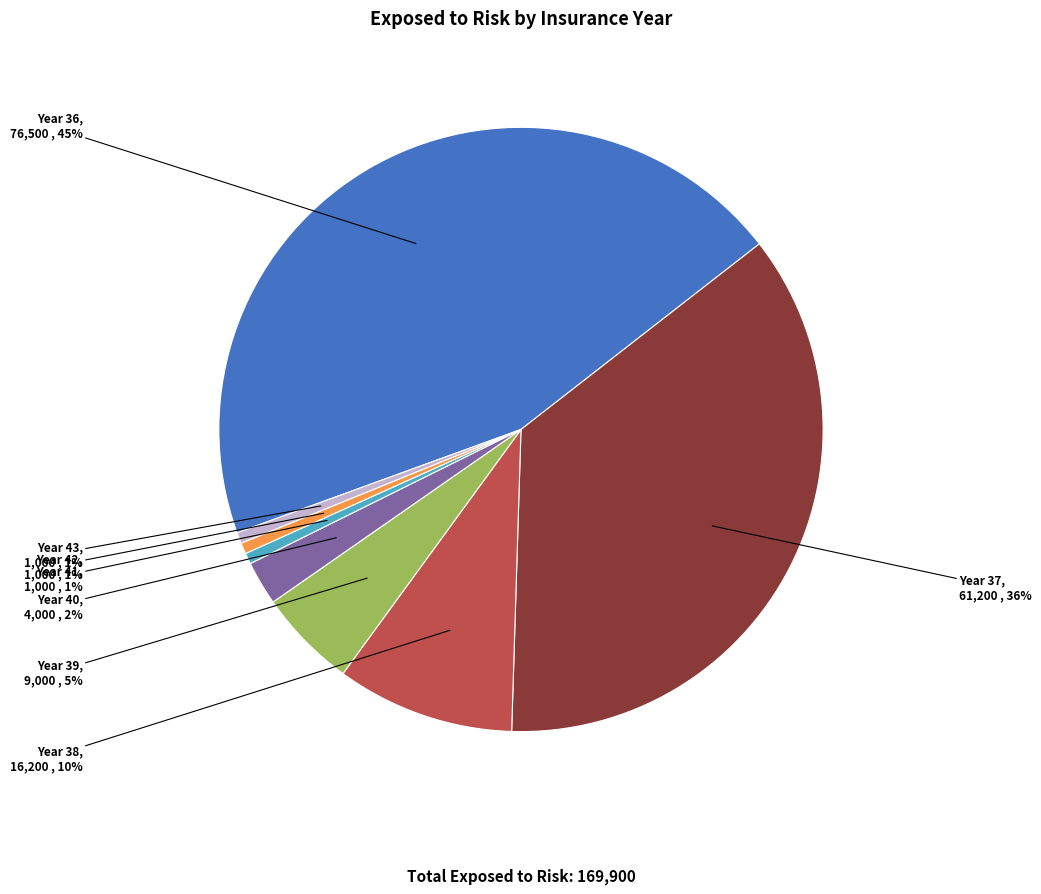

Which slice is the largest?

Year 36